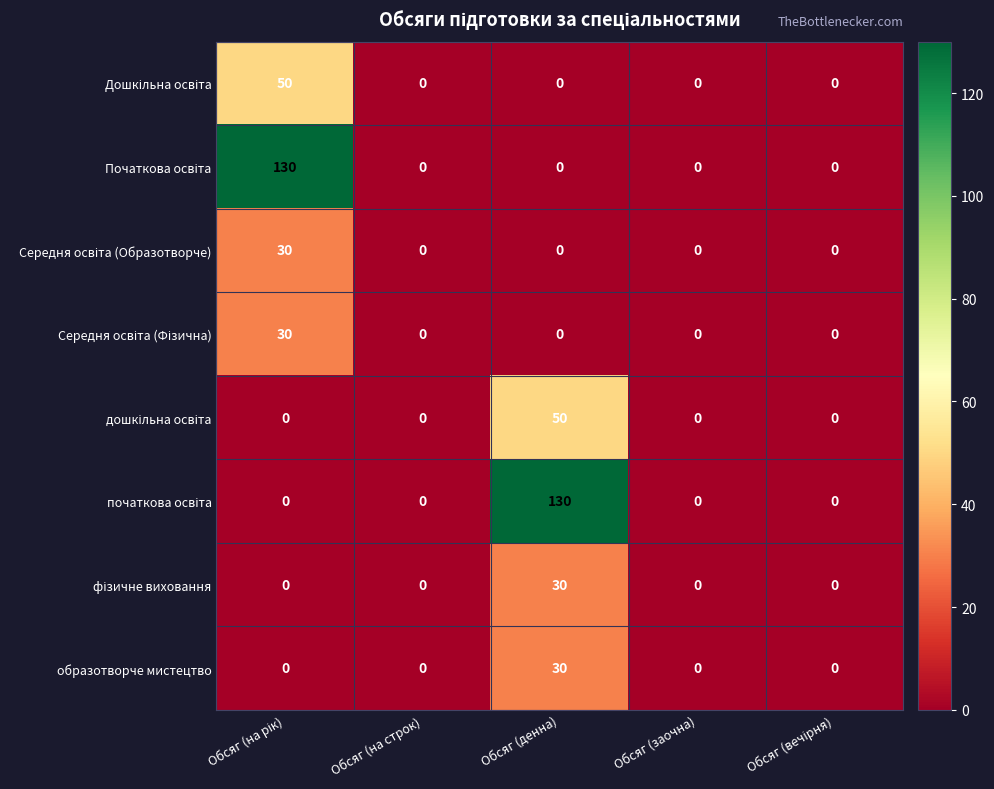

What is the maximum value shown in the chart?

130